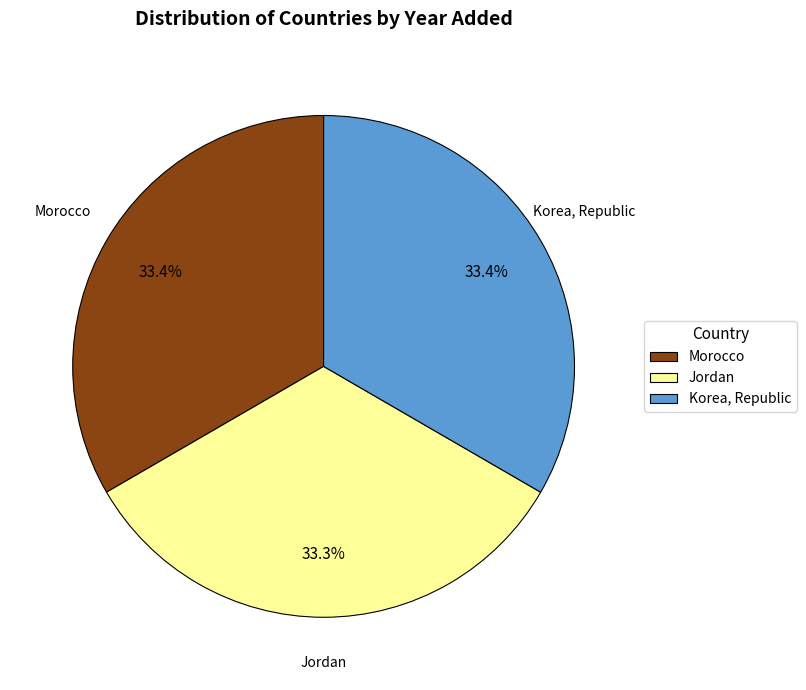

Is the sum of Morocco and Korea, Republic greater than half?

Yes